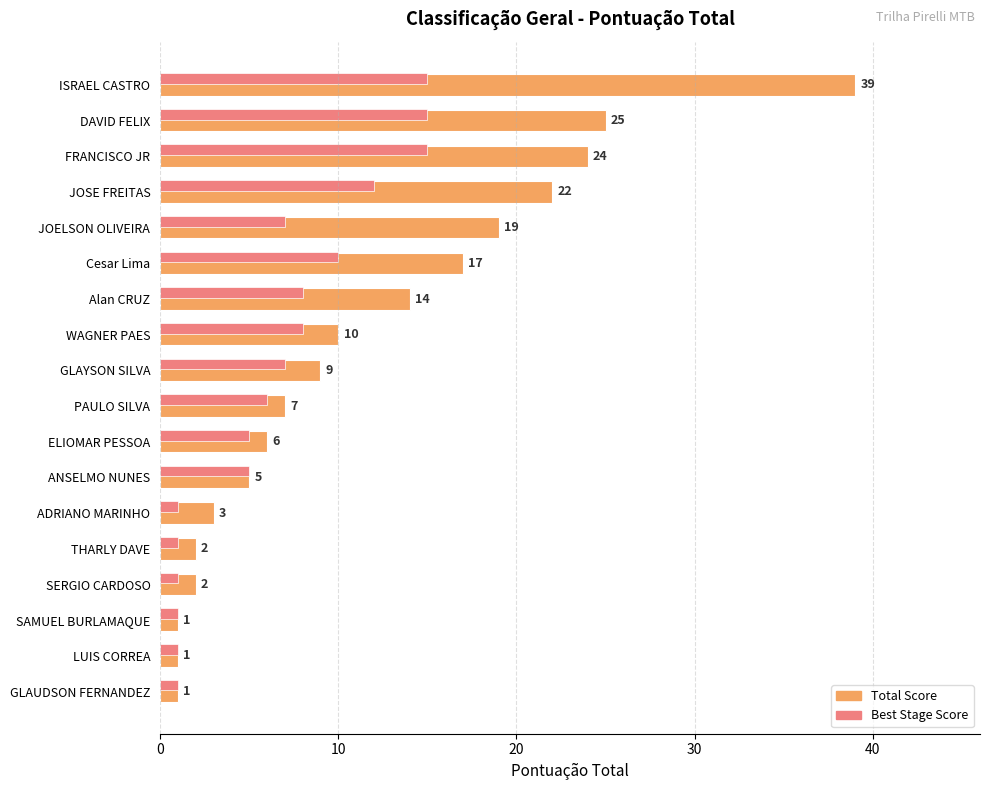

What is the average value of the Best Stage Score series?

7